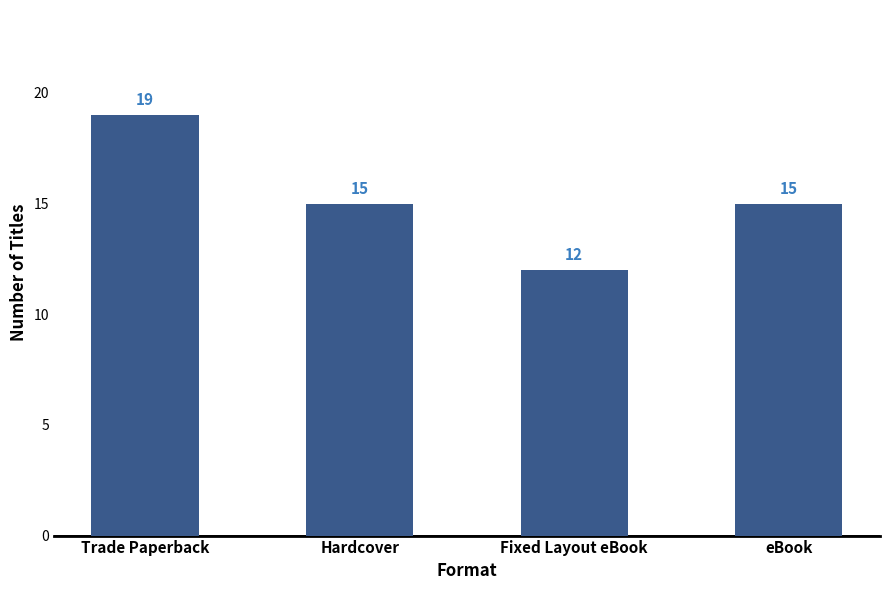

Which category has the lowest value across all series?

Fixed Layout eBook